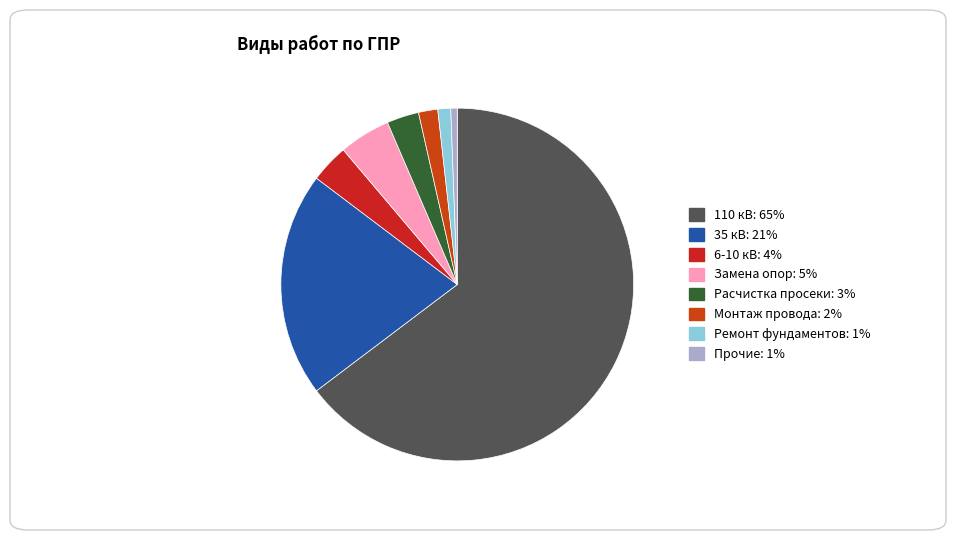

True or false: 110 кВ accounts for 51% of the total.

False